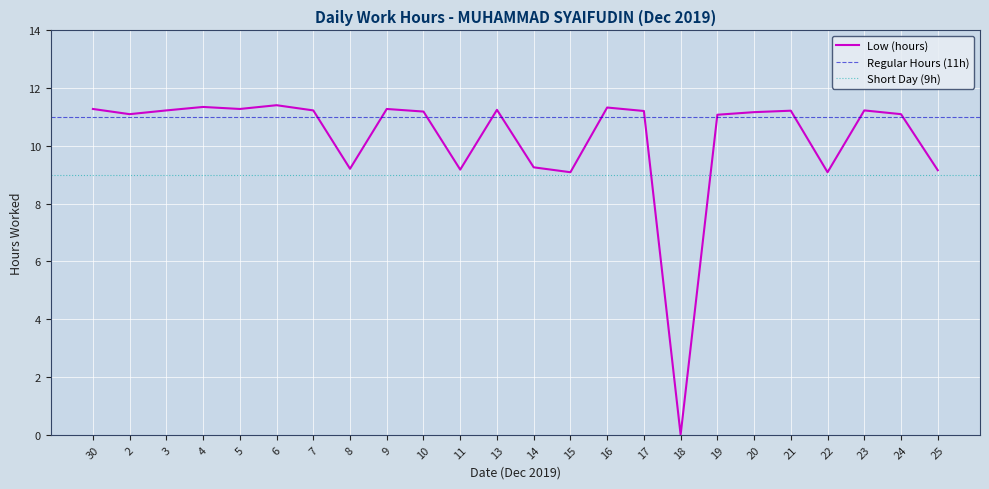

List the labels in order of value, largest first.

6, 4, 16, 30, 5, 9, 13, 3, 7, 23, 21, 17, 10, 20, 2, 24, 19, 14, 8, 11, 25, 15, 22, 18